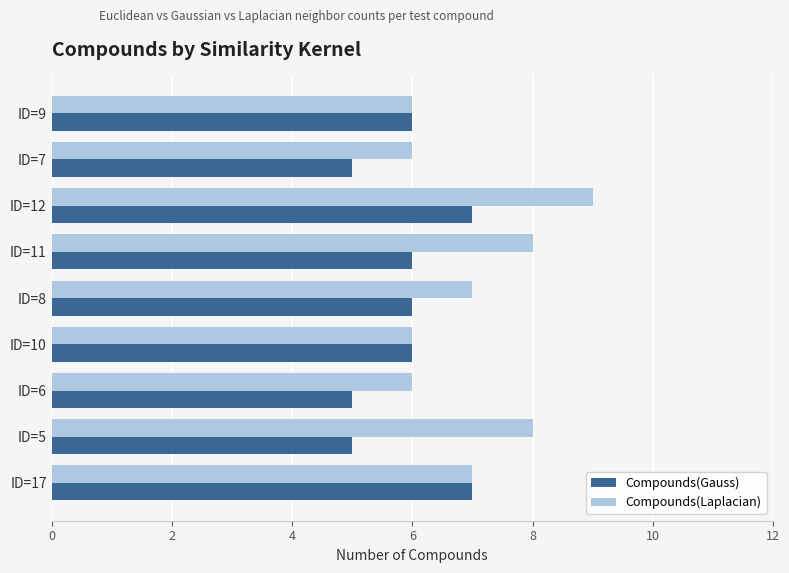

At ID=12, list the series in order from largest to smallest.

Compounds(Laplacian), Compounds(Gauss)